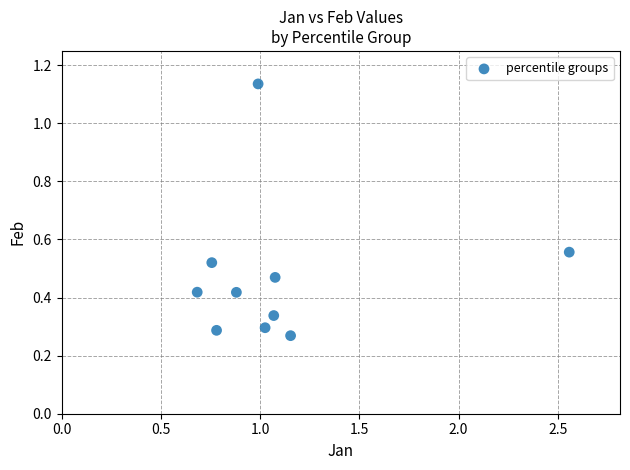

What is the range of Y values (max minus min)?

0.9